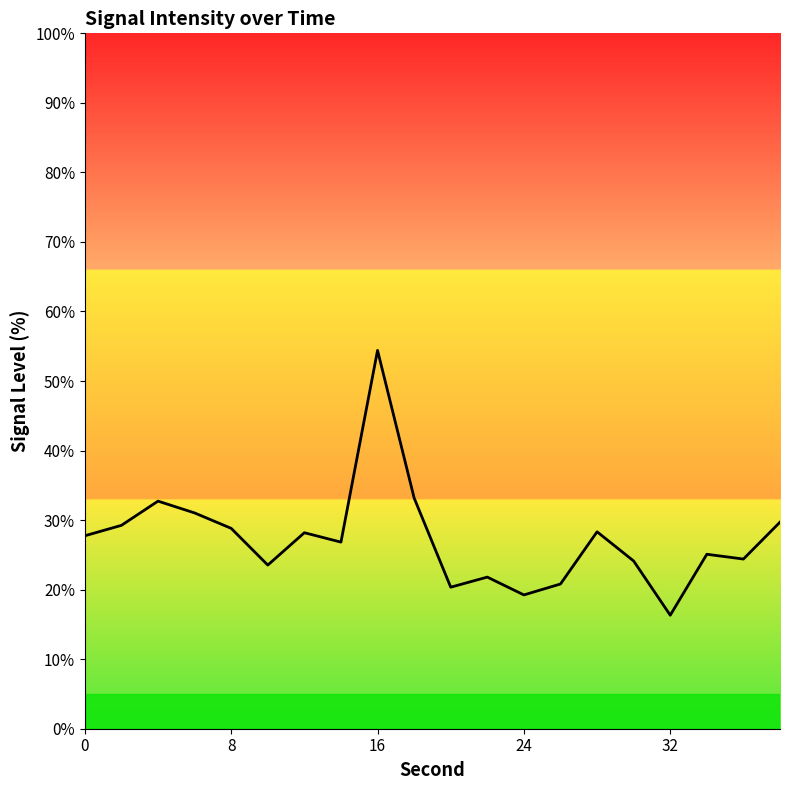

Does the chart display data point markers on the line(s)?

No